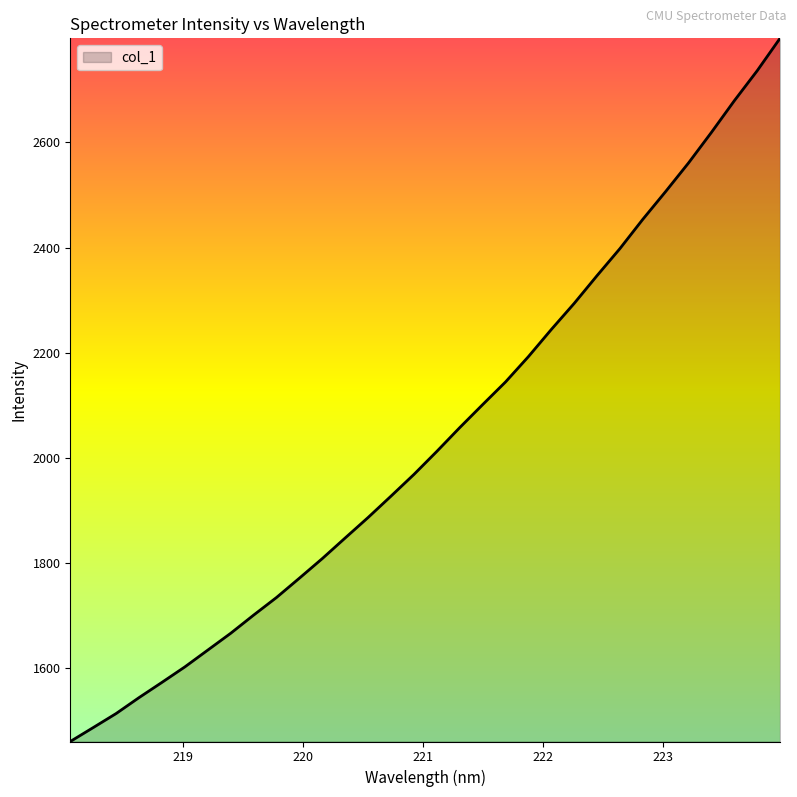

What is the minimum value shown in the chart?

1459.9